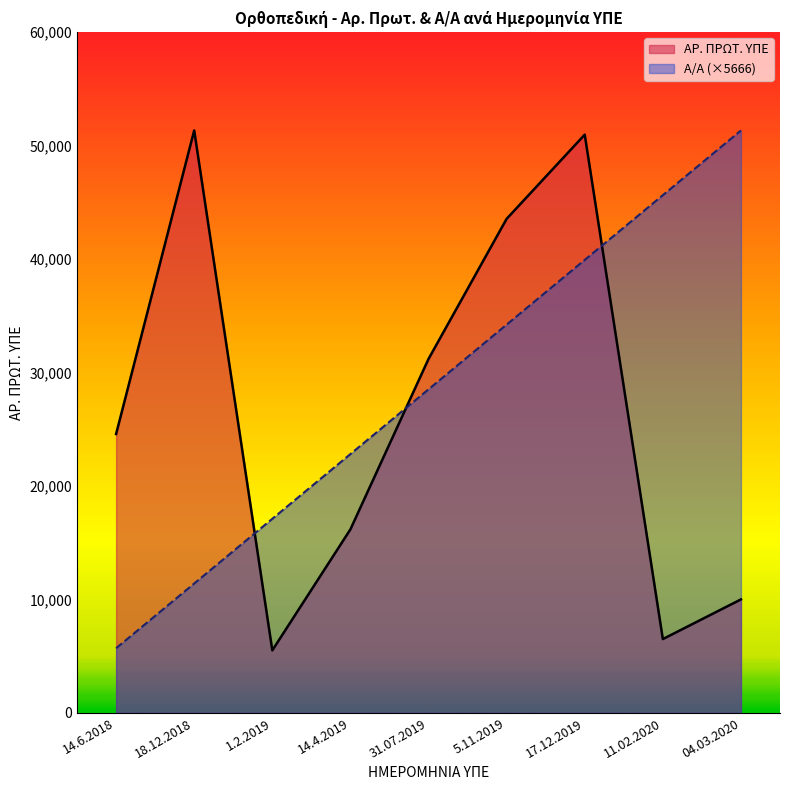

What is the greatest value displayed?

51336